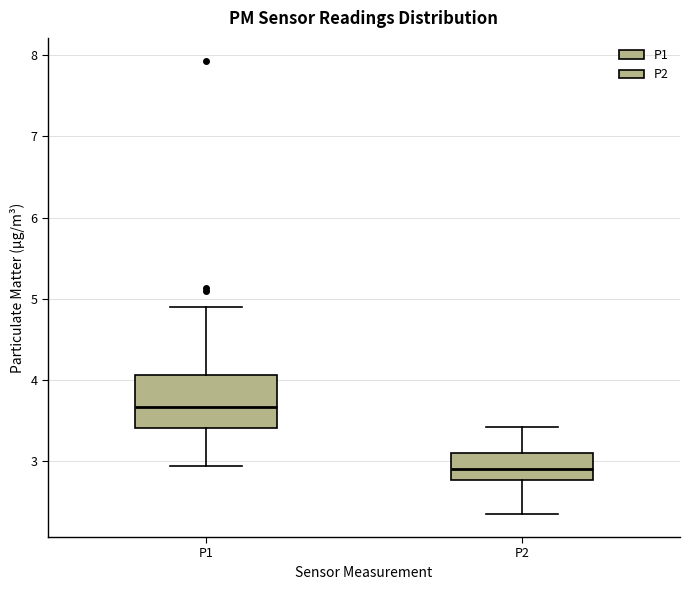

Reading left to right, read every box against the y-axis: the position of its median line, the range the box covers, and the ends of its whiskers. The values are not printed on the chart, so give them approximately, as read against the axis.

P1: median 3.7, box 3.4 to 4.1, whiskers 3.0 to 4.9
P2: median 2.9, box 2.8 to 3.1, whiskers 2.4 to 3.4